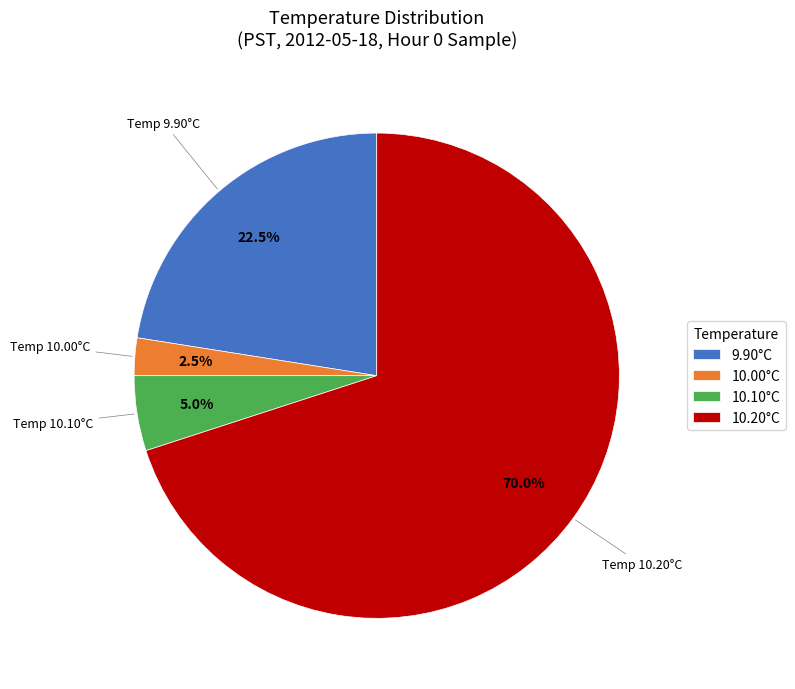

Between 10.10°C and 9.90°C, which is larger?

9.90°C